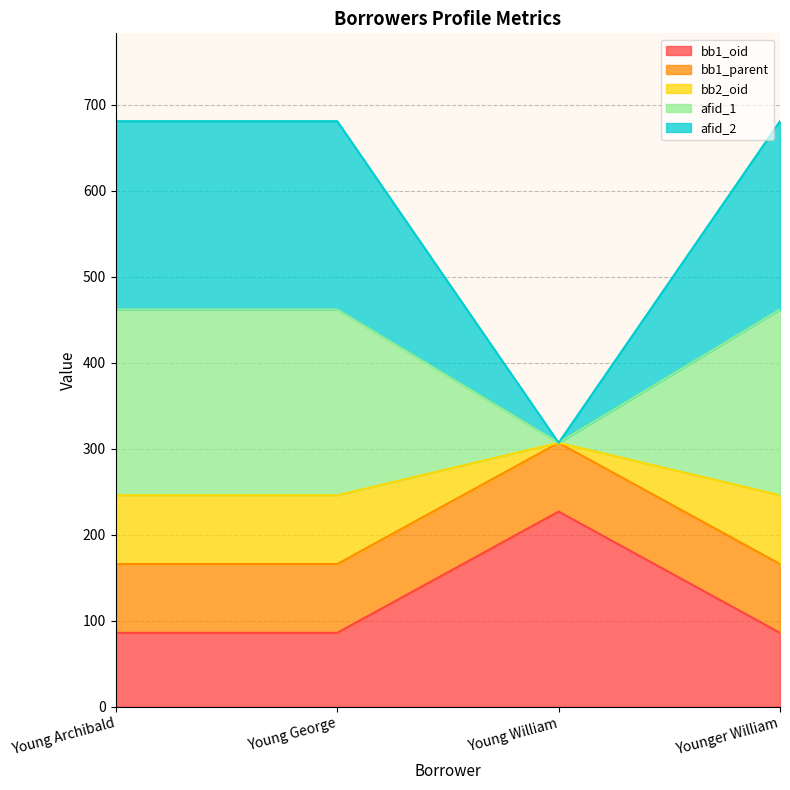

What is the total value across all series at Young George?

681